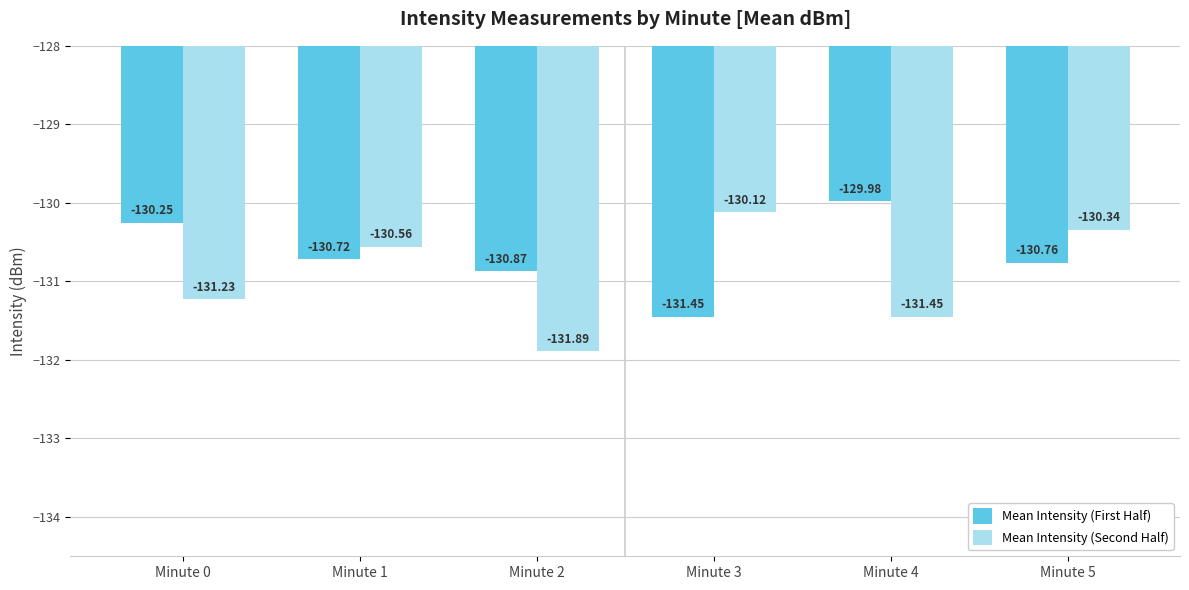

At which label does Mean Intensity (Second Half) reach its peak?

Minute 3